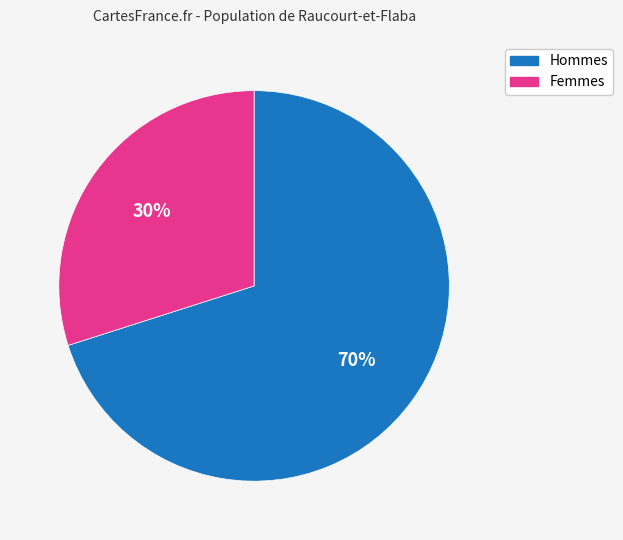

Does any single category account for the majority?

Yes